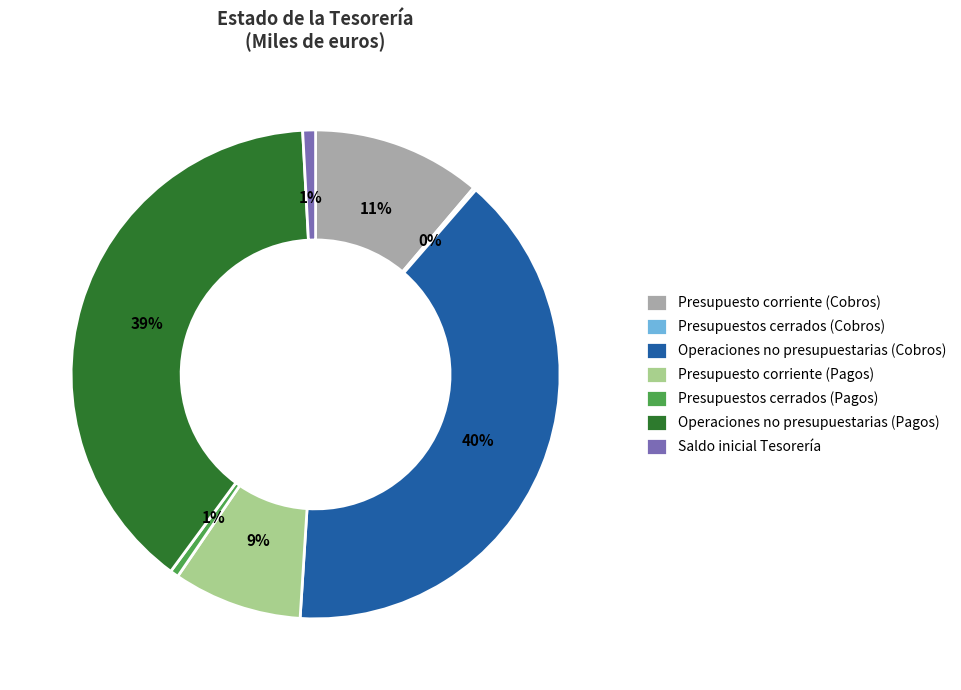

To the nearest percent, what is the average slice percentage?

14%